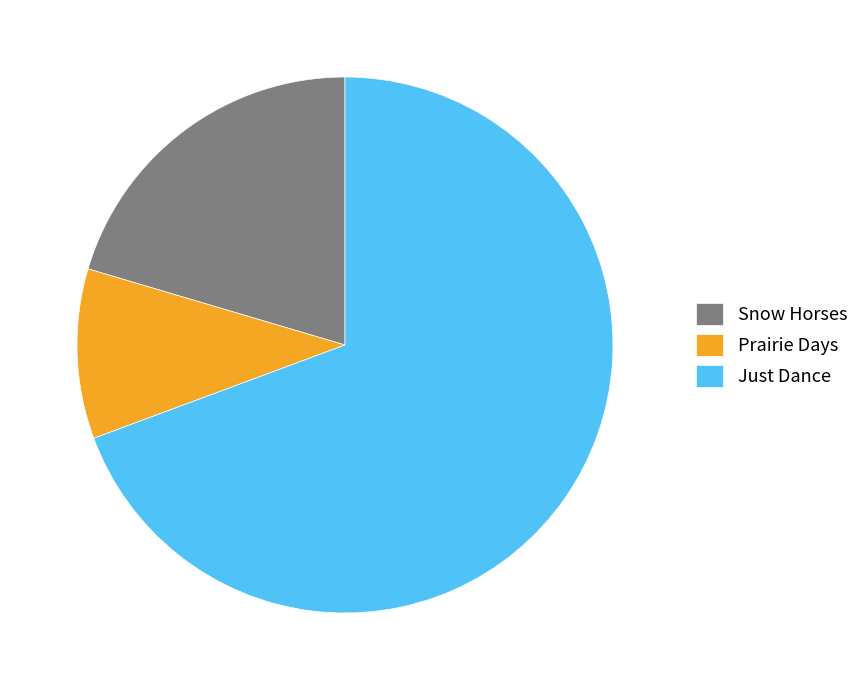

What is the ratio of the value at Just Dance to the value at Prairie Days?

6.8